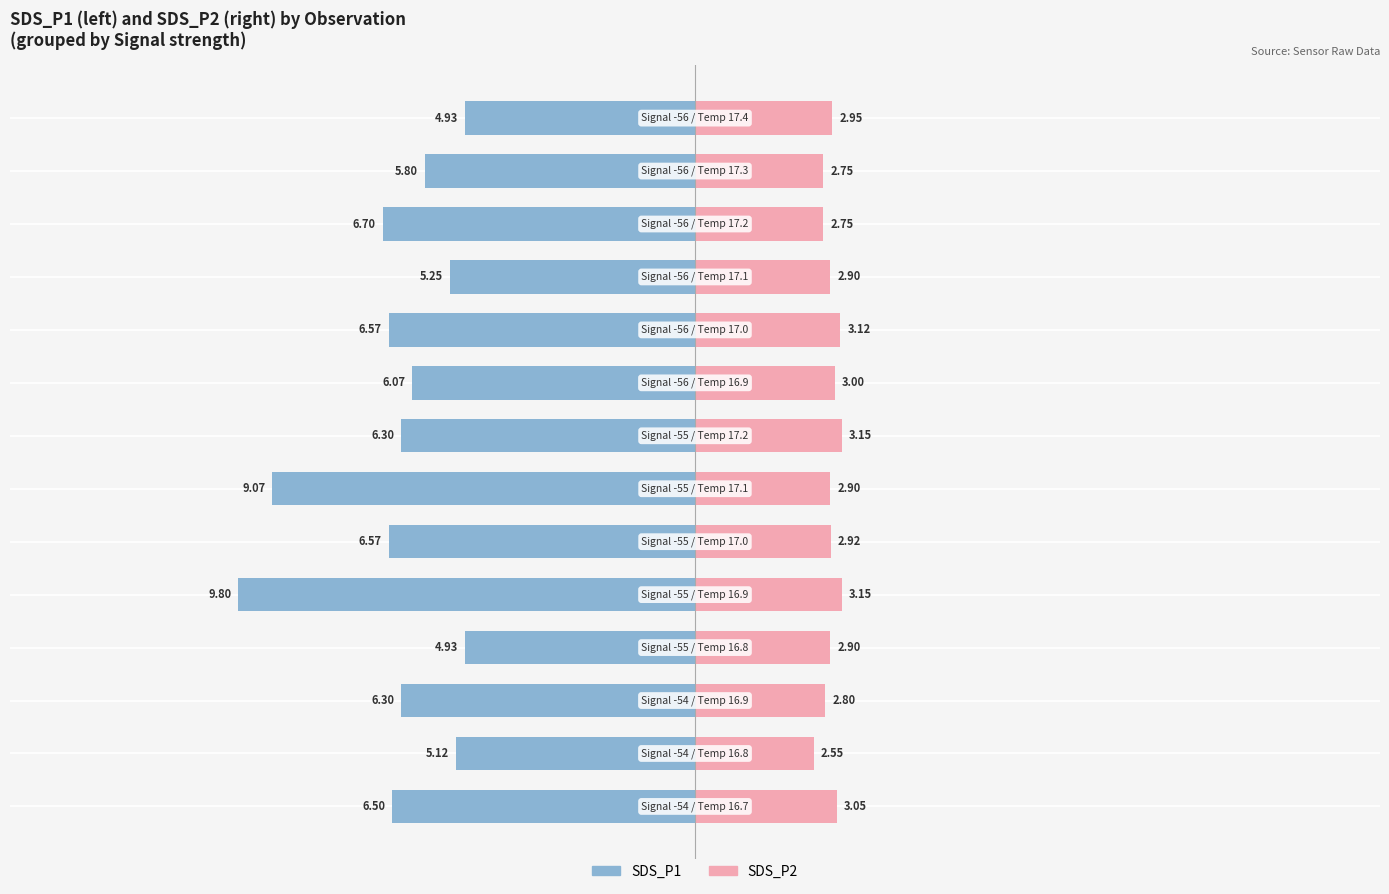

Which series has the largest range (max minus min)?

SDS_P1